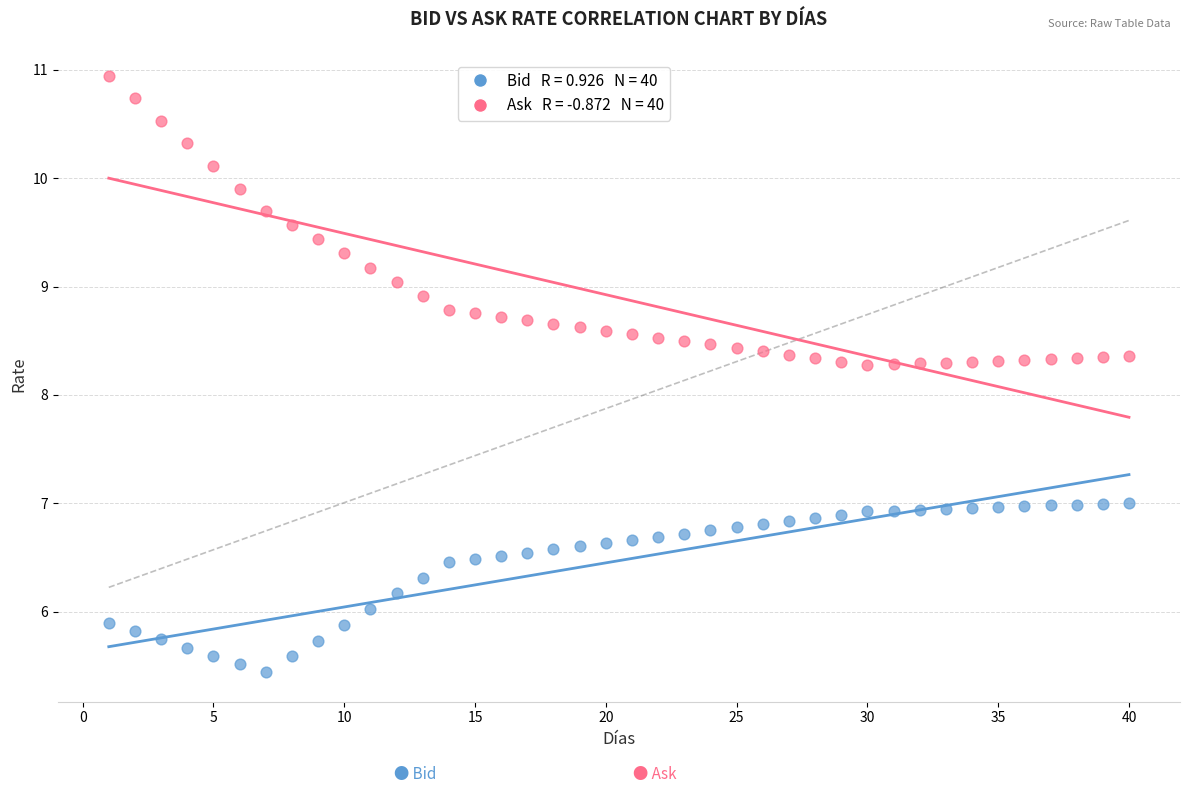

Across all data points, what is the range of Y values (max minus min)?

5.5